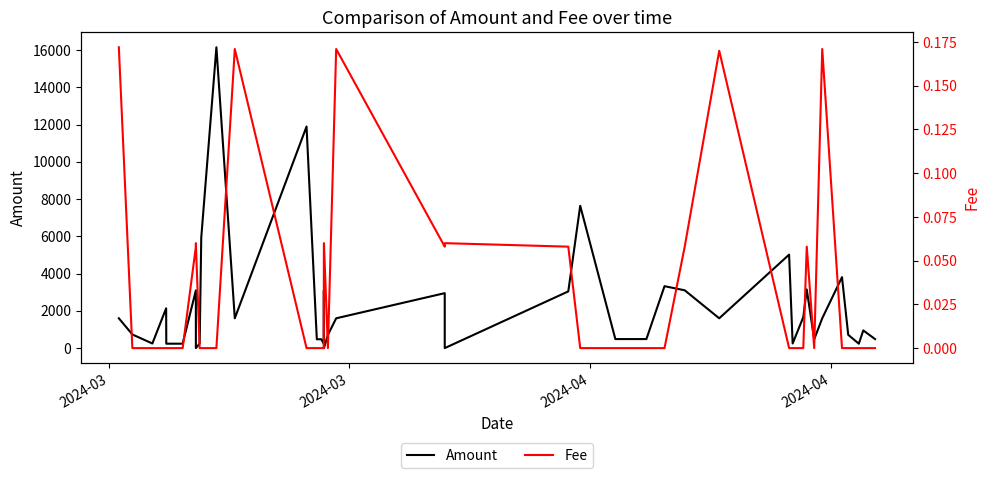

Does the chart have visible grid lines?

No